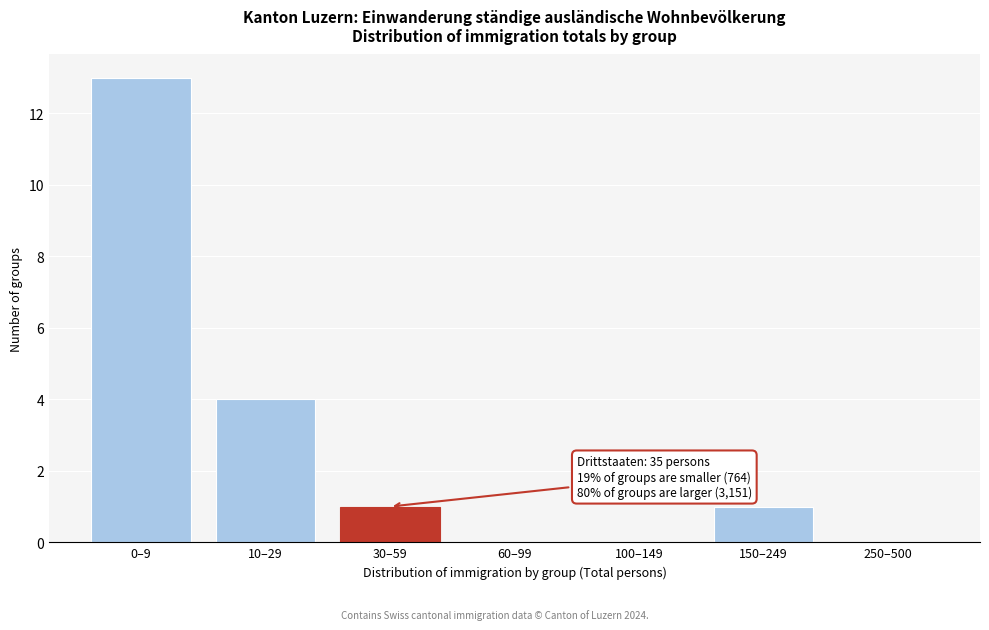

Reading left to right, list all the values displayed in this chart.

0–9=13	10–29=4	30–59=1	60–99=0	100–149=0	150–249=1	250–500=0